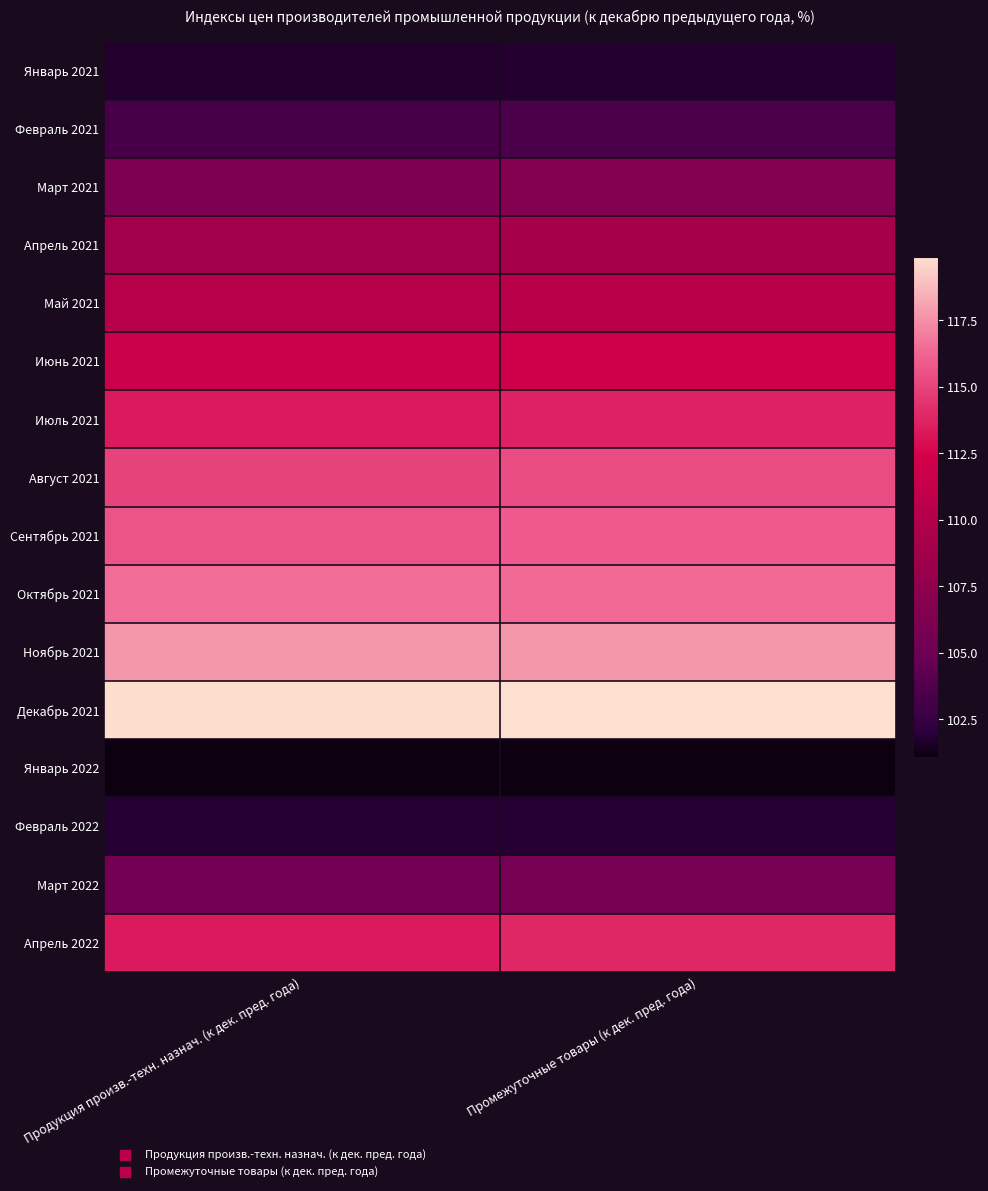

Rank the series by their maximum value, from highest to lowest.

Декабрь 2021, Ноябрь 2021, Октябрь 2021, Сентябрь 2021, Август 2021, Апрель 2022, Июль 2021, Июнь 2021, Май 2021, Апрель 2021, Март 2021, Март 2022, Февраль 2021, Февраль 2022, Январь 2021, Январь 2022